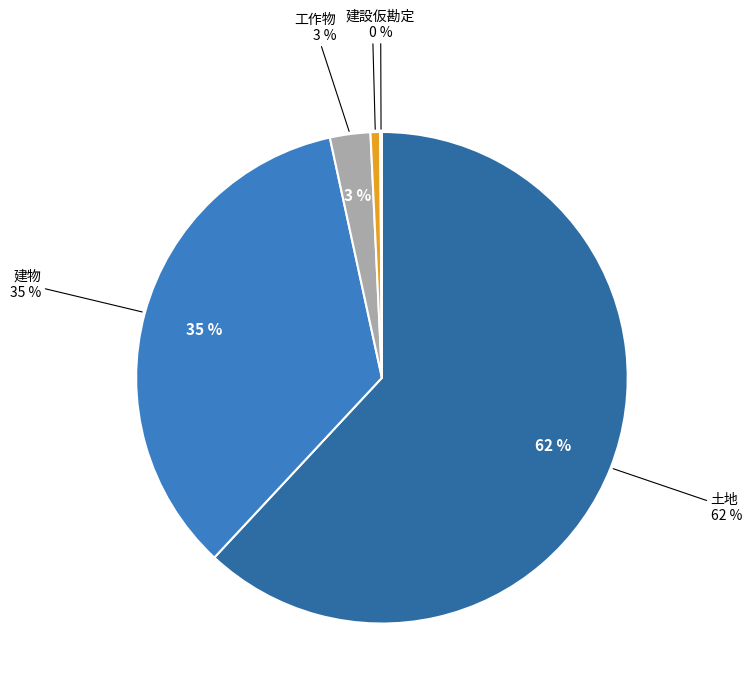

Does 土地 represent more than half of the total?

Yes